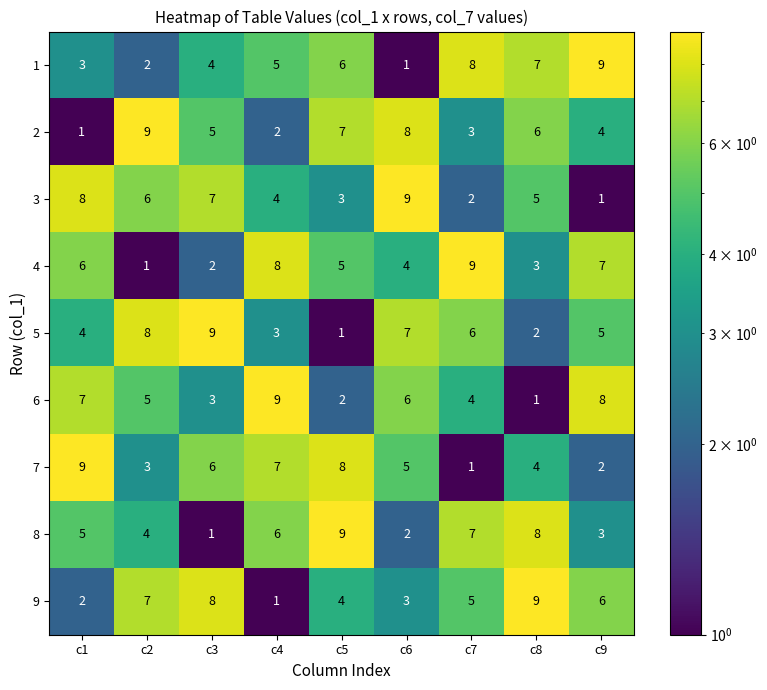

At which label does 3 first exceed 5?

c1